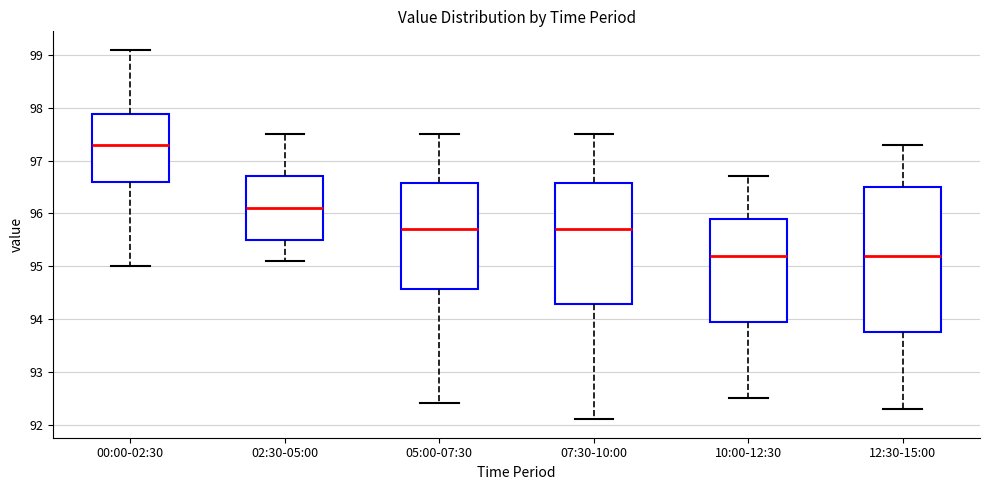

Which box's median line is the highest?

00:00-02:30